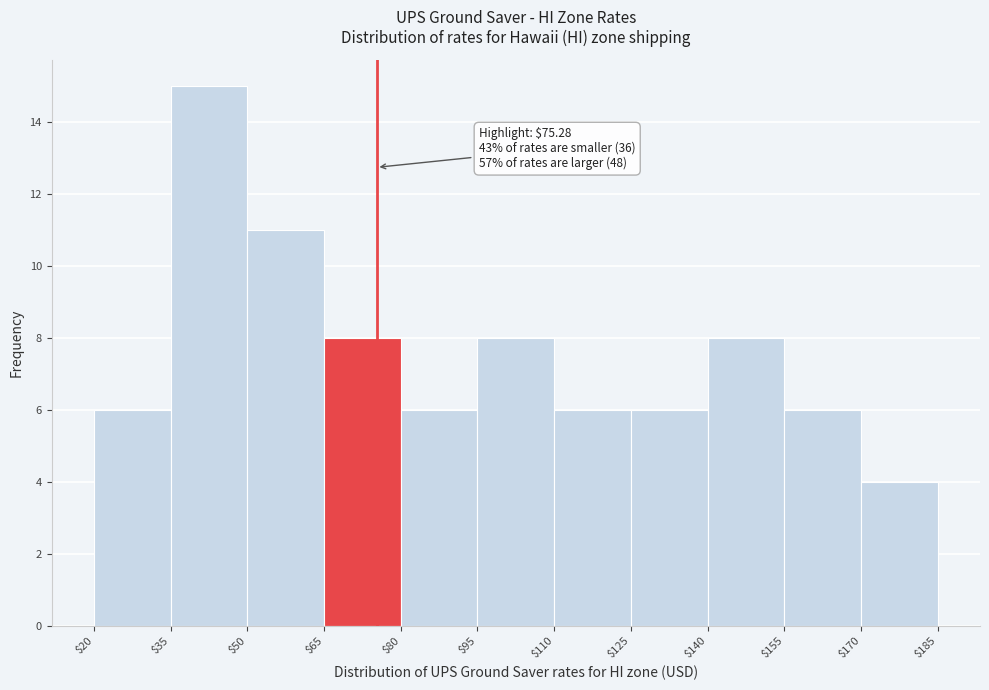

Over which range of the x-axis is the bar tallest?

$35 to $50